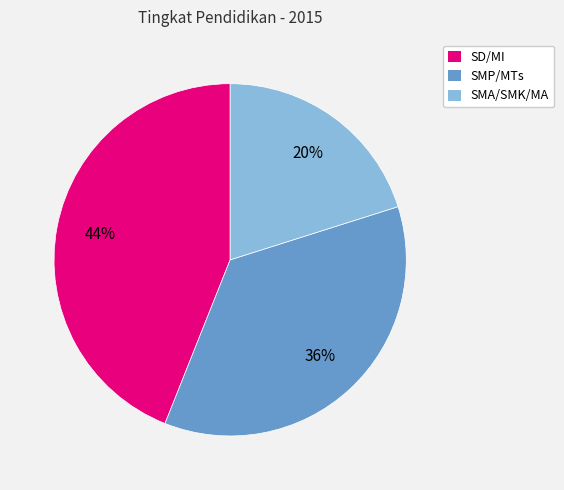

How many slices are in this pie chart?

3